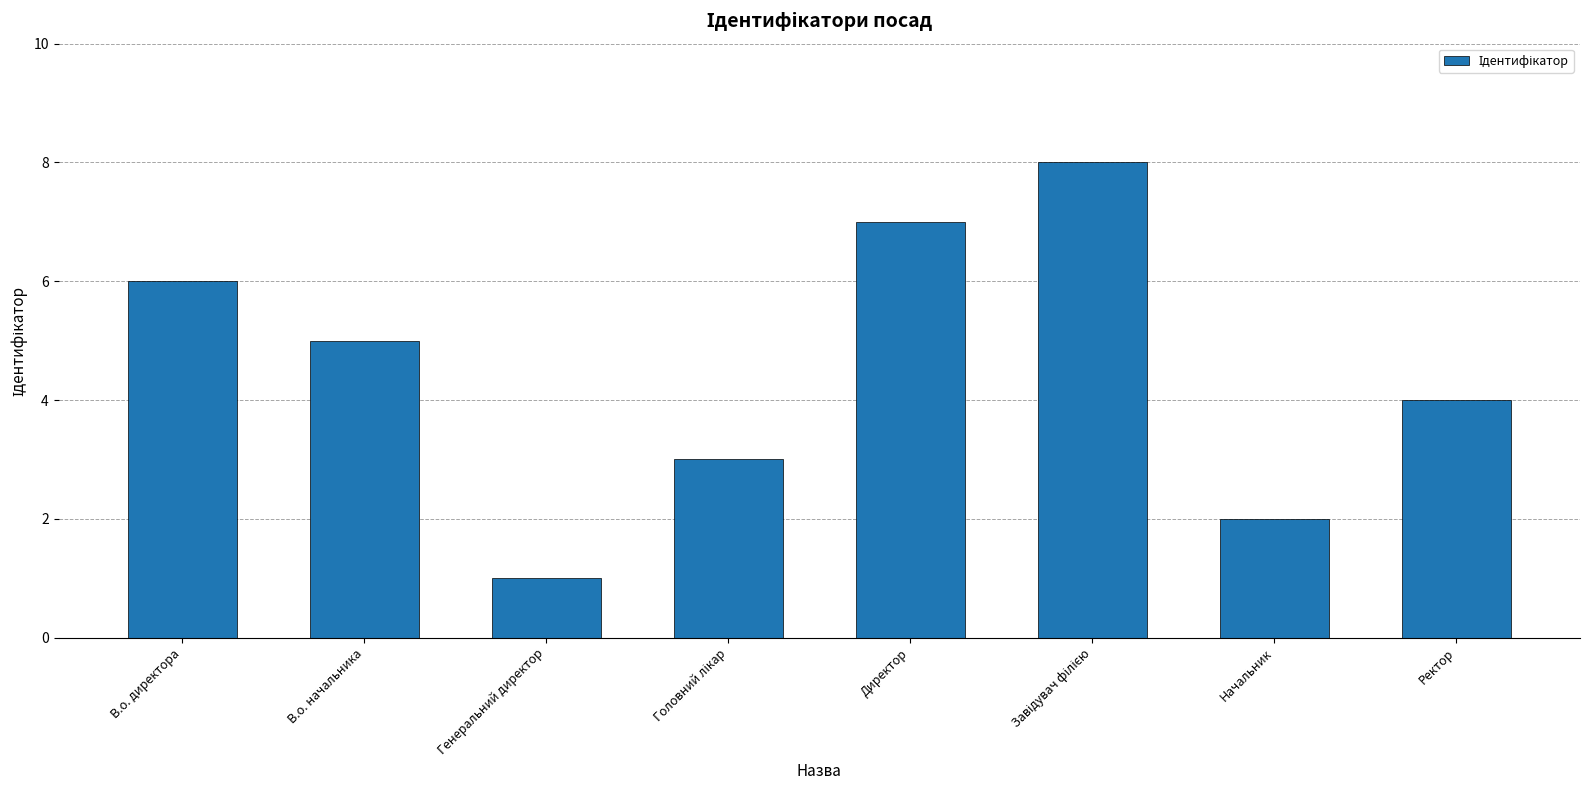

How many data points are less than 5?

4